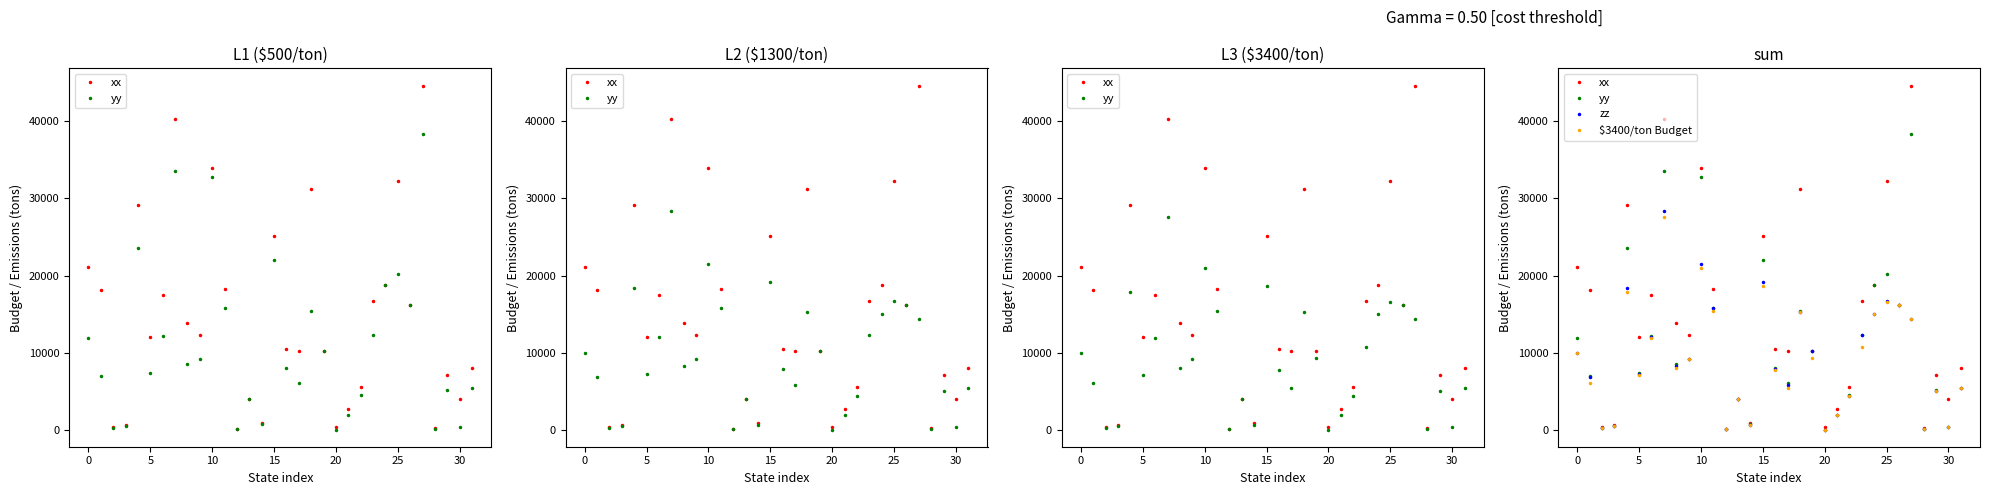

How many intersections are there between yy and $3400/ton Budget?

3